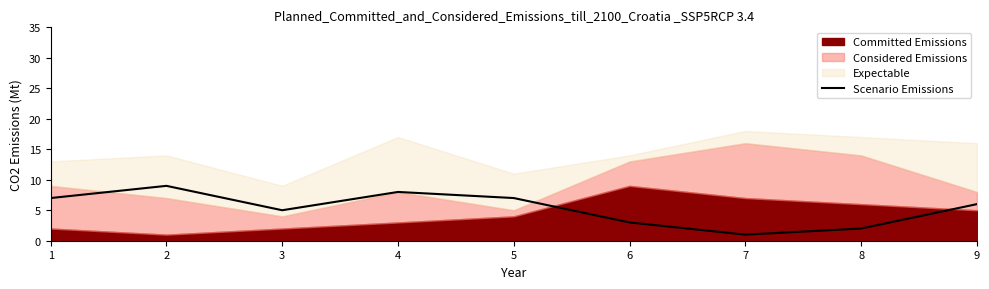

At which label does Scenario Emissions reach its minimum?

7